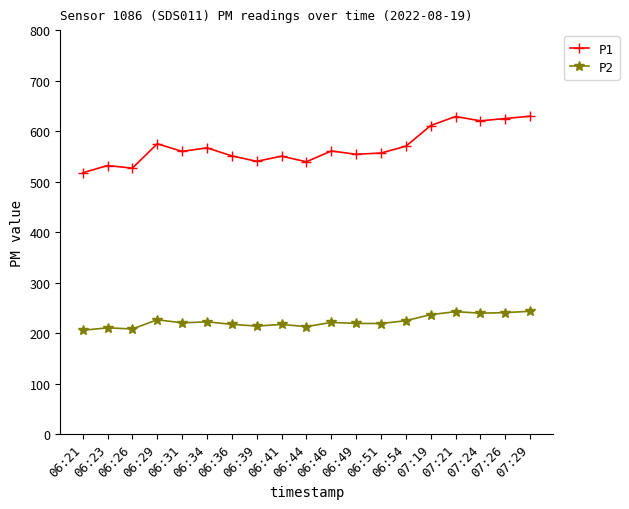

List the series in order of their overall mean, lowest first.

P2, P1